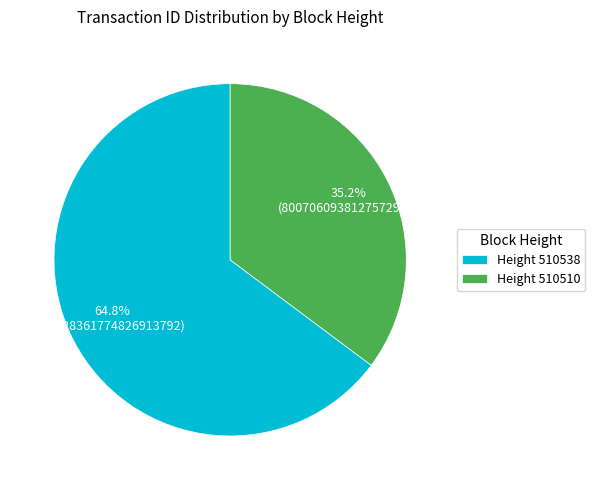

Which has a higher value, Height 510538 or Height 510510?

Height 510538